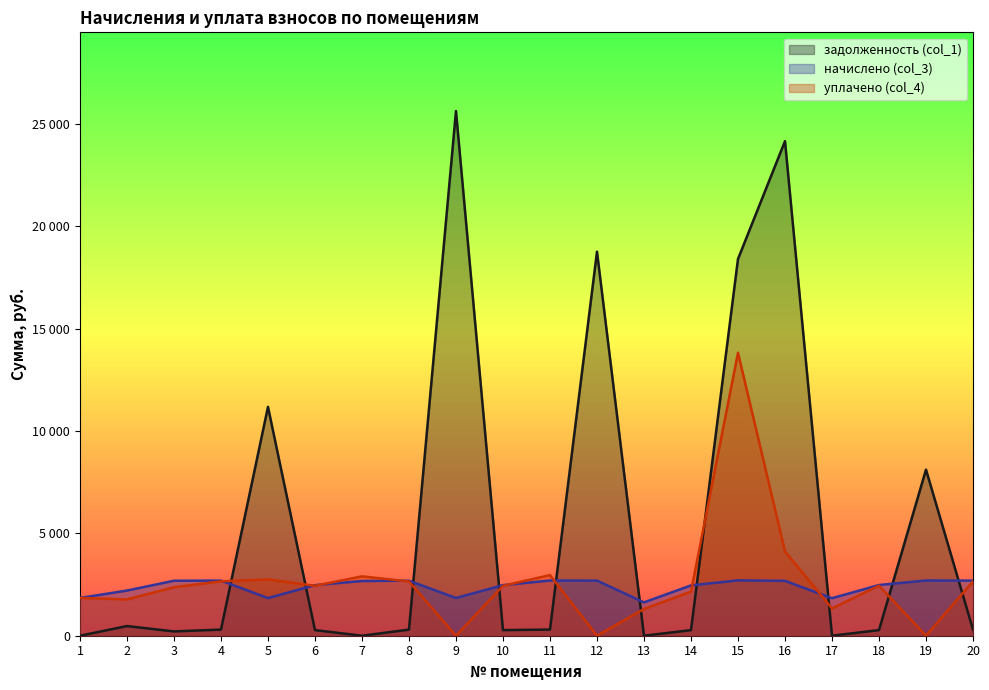

List the labels in order of задолженность (col_1) value, smallest first.

1, 7, 13, 17, 3, 14, 6, 10, 18, 8, 4, 20, 11, 2, 19, 5, 15, 12, 16, 9